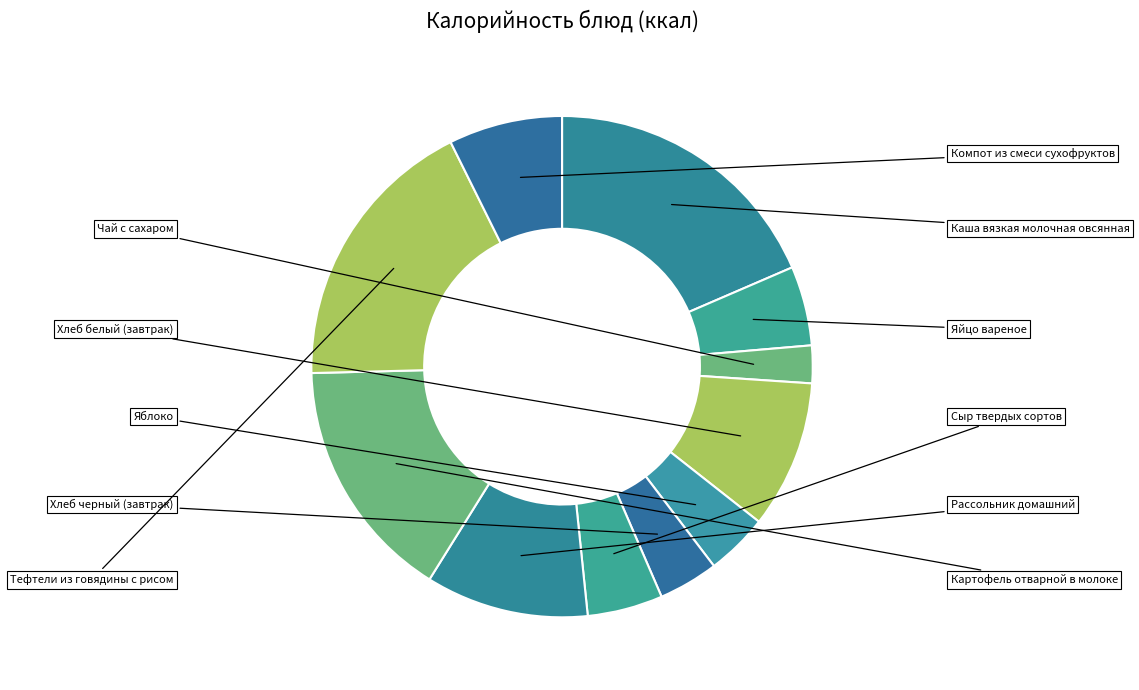

To the nearest percent, what is the difference between the largest and smallest slice percentages?

16%